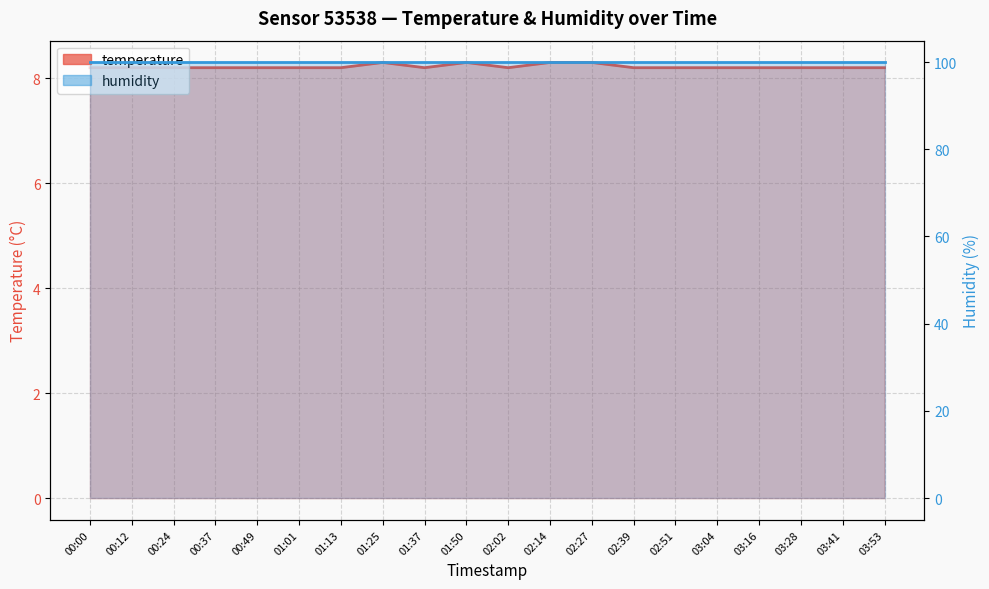

What position from the left is 02:02?

11